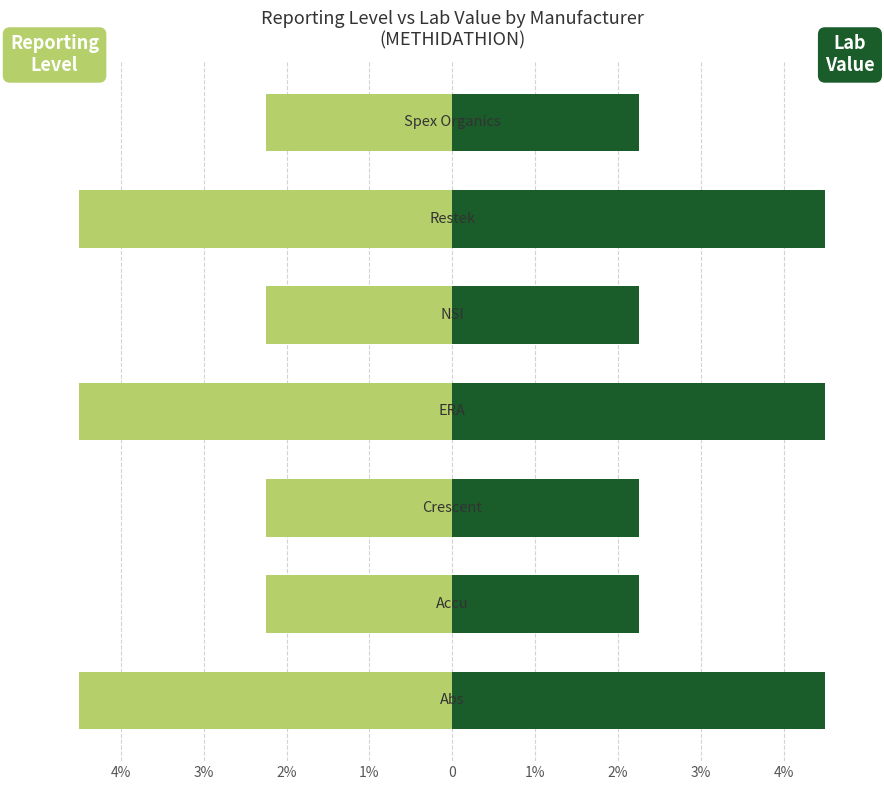

Reading right to left, transcribe all the data shown in this chart.

Reporting Level: 2%=-2.2	1%=-4.5	0=-2.2	1%=-4.5	2%=-2.2	3%=-2.2	4%=-4.5
Lab Value: 2%=2.2	1%=4.5	0=2.2	1%=4.5	2%=2.2	3%=2.2	4%=4.5